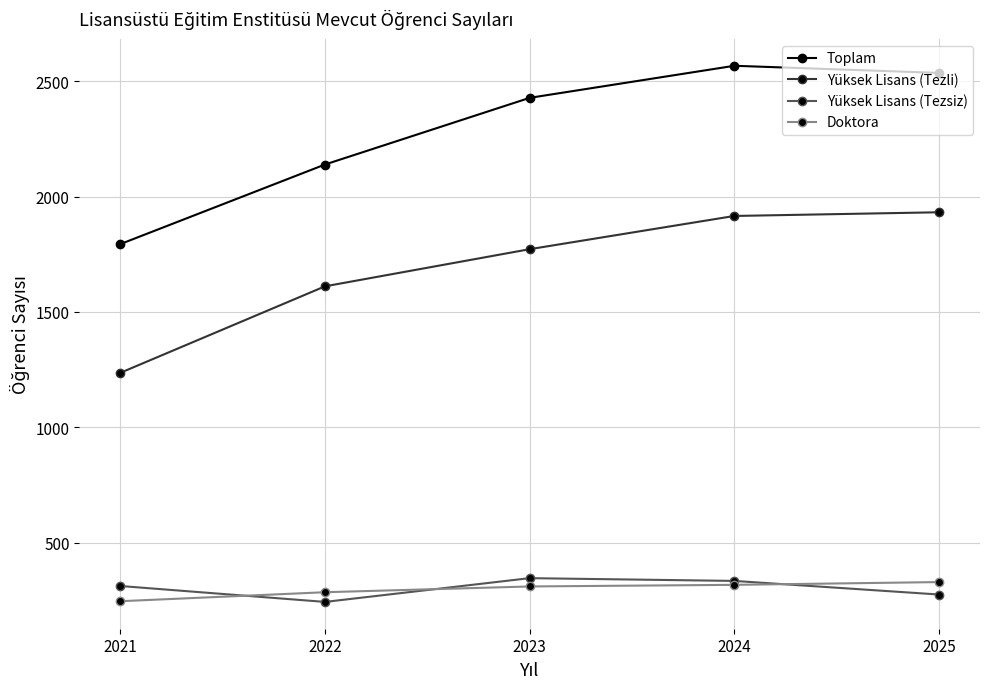

At which category does Yüksek Lisans (Tezsiz) reach its first local valley?

2022